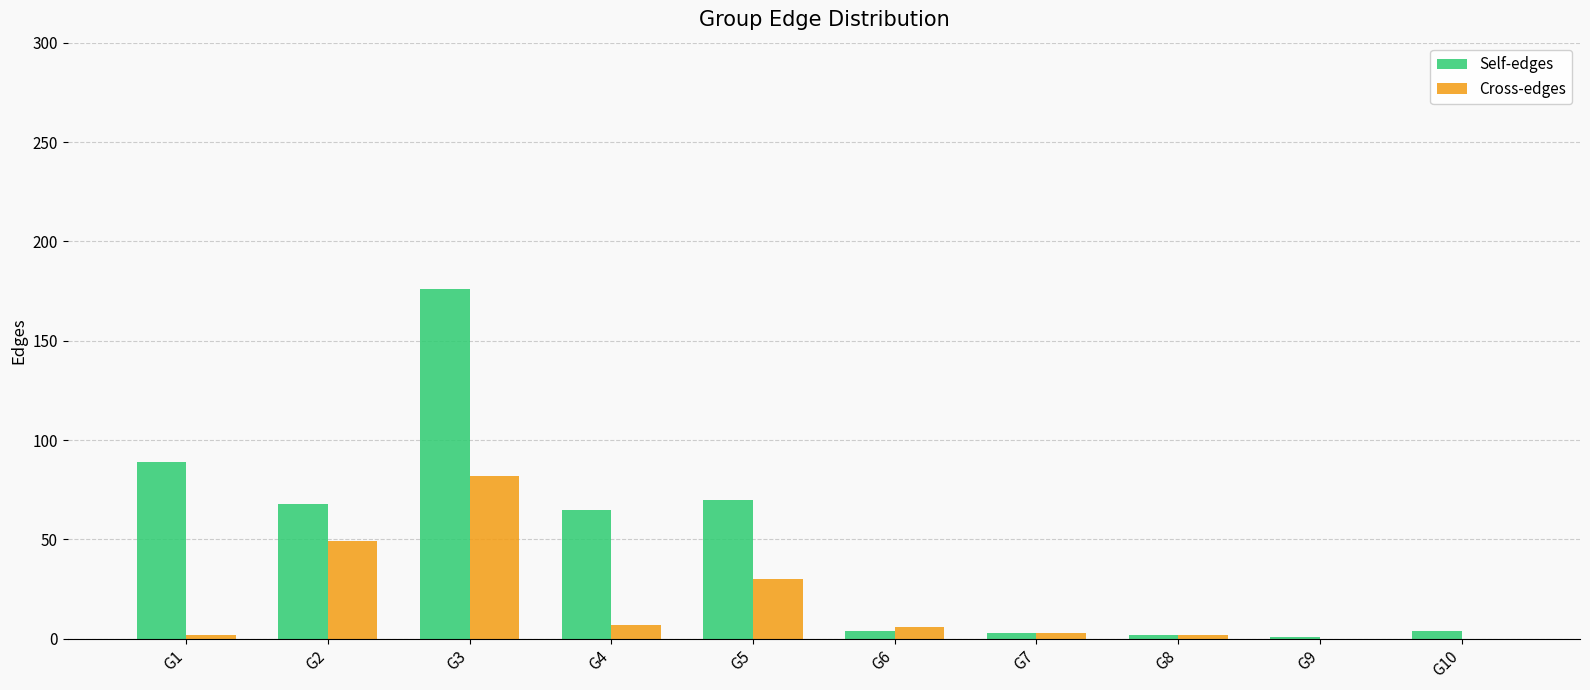

What is the sum of all Self-edges values?

482